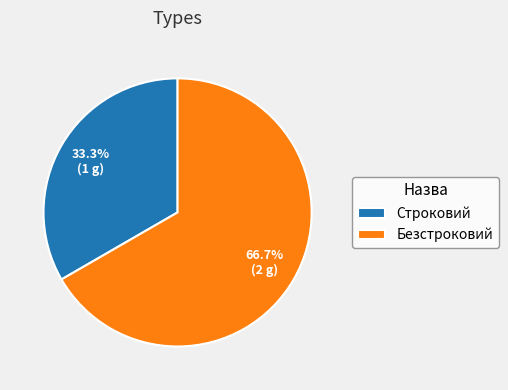

Count the number of slices in the pie.

2